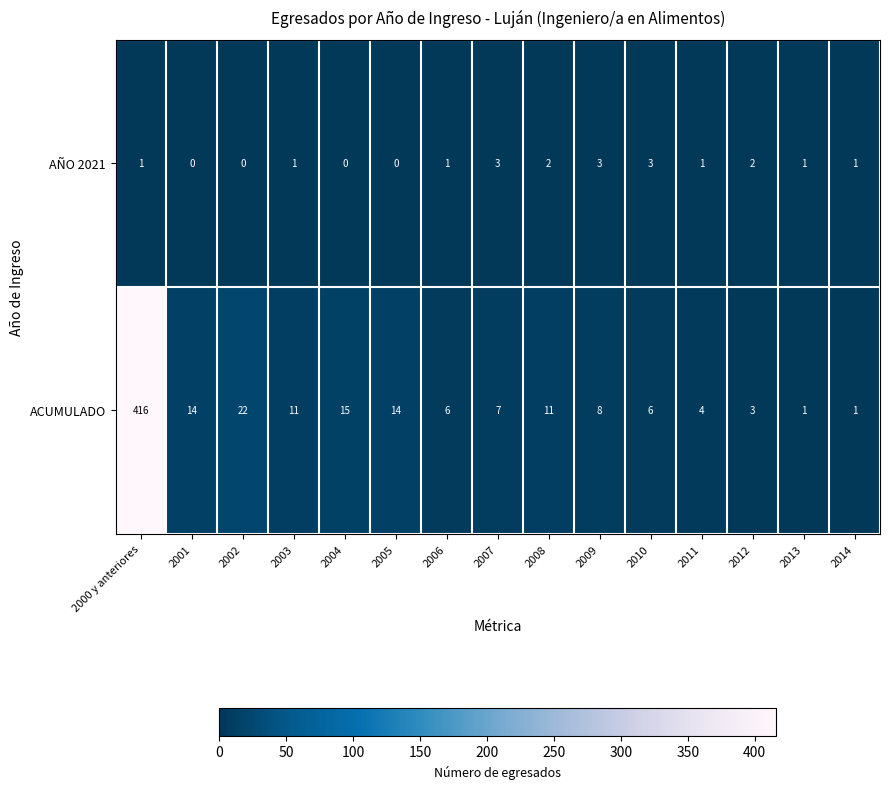

Reading left to right, list all the values displayed in this chart.

AÑO 2021: 2000 y anteriores=1	2001=0	2002=0	2003=1	2004=0	2005=0	2006=1	2007=3	2008=2	2009=3	2010=3	2011=1	2012=2	2013=1	2014=1
ACUMULADO: 2000 y anteriores=416	2001=14	2002=22	2003=11	2004=15	2005=14	2006=6	2007=7	2008=11	2009=8	2010=6	2011=4	2012=3	2013=1	2014=1